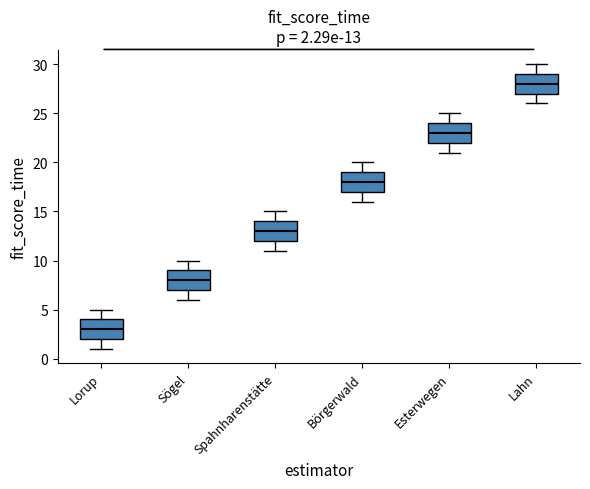

Which box's median line is the lowest?

Lorup